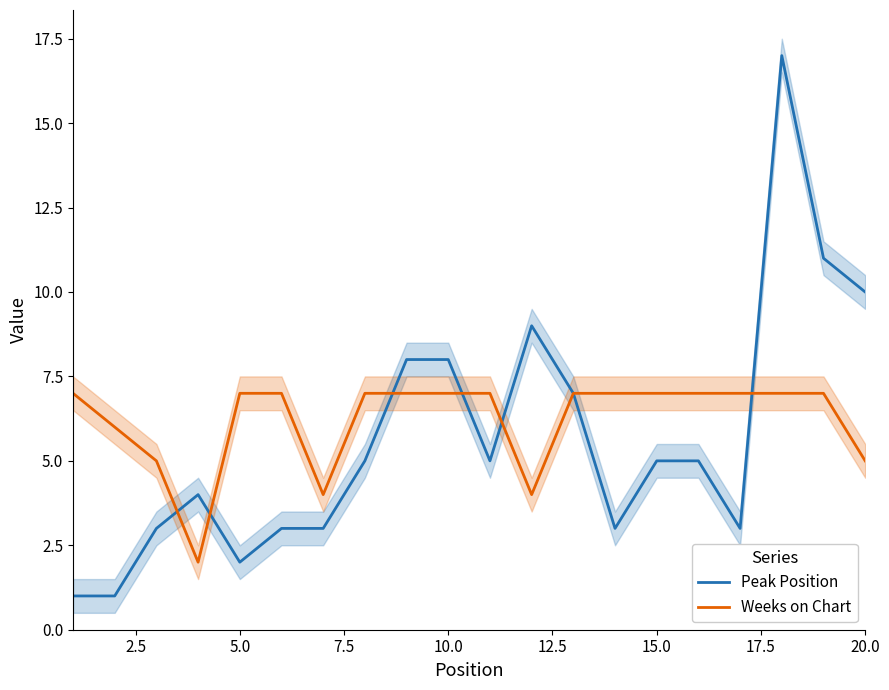

Which series has the largest total across all categories?

Weeks on Chart